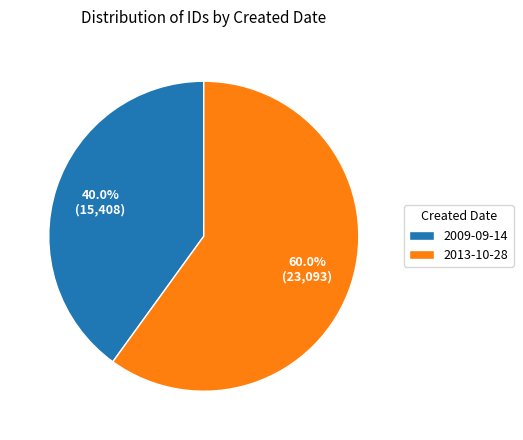

Does 2013-10-28 represent more than half of the total?

Yes